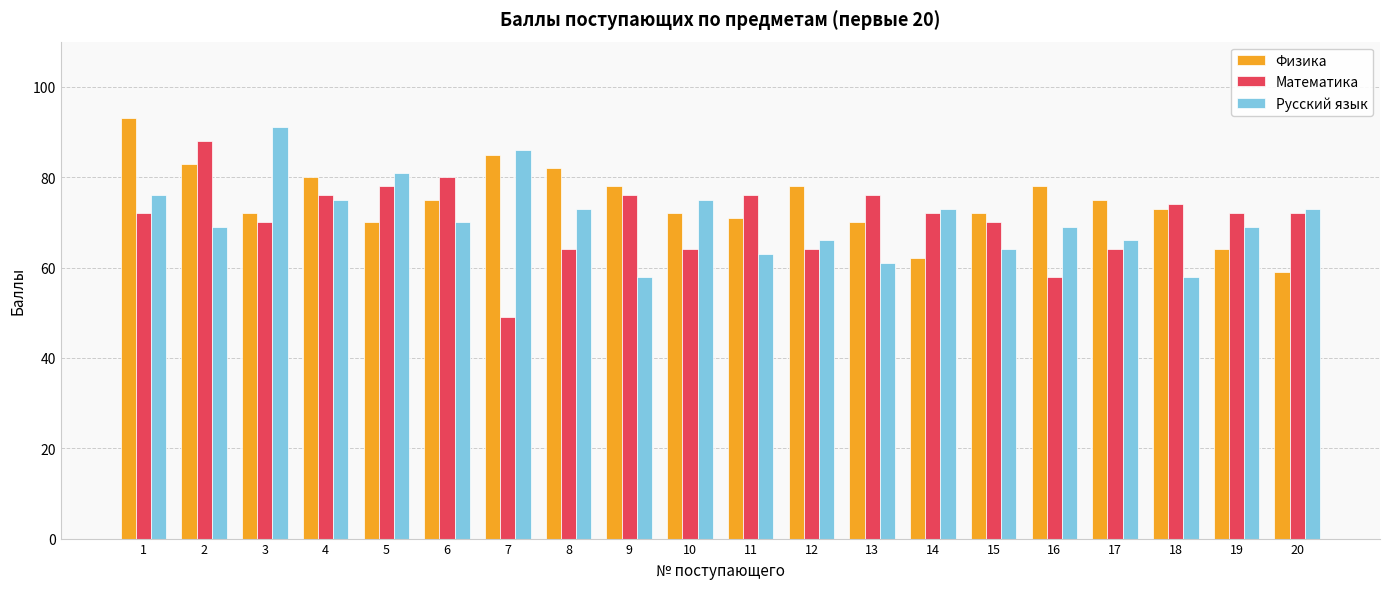

Read the Математика value at 16.

58